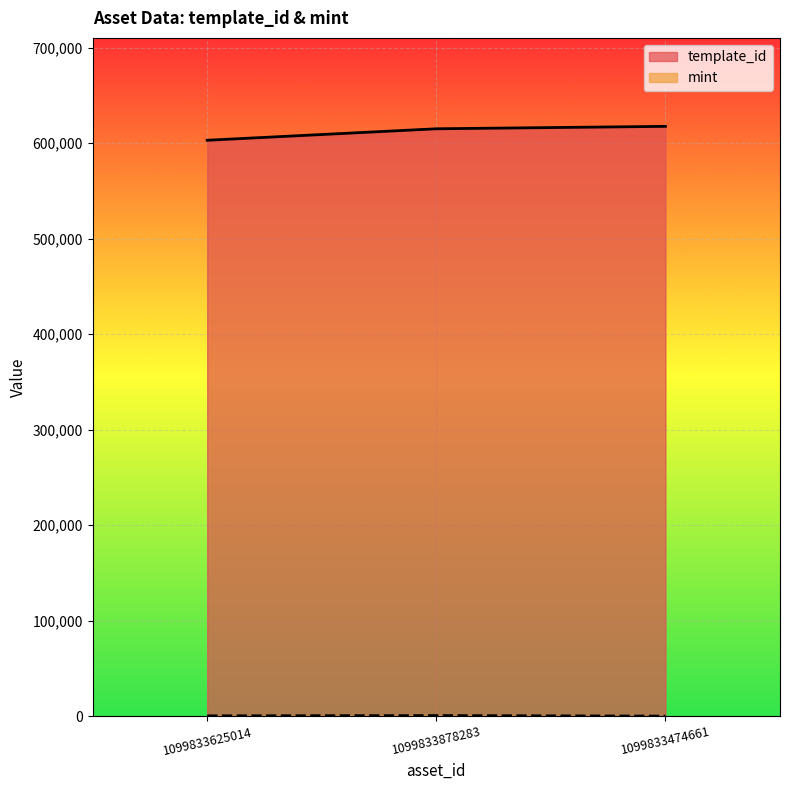

True or false: template_id has a value of 617499 at 1099833474661.

True